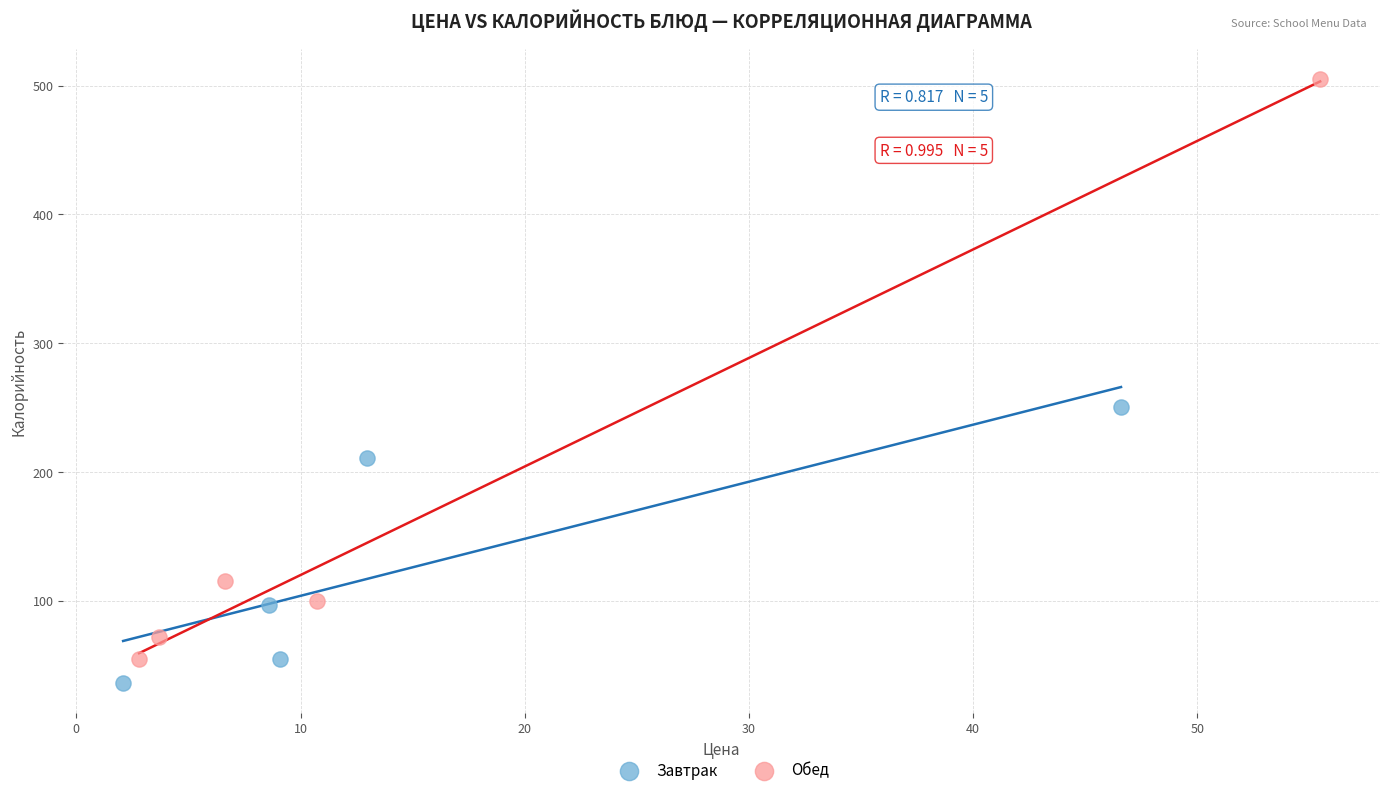

What are all the series names shown in the legend?

Завтрак, Обед